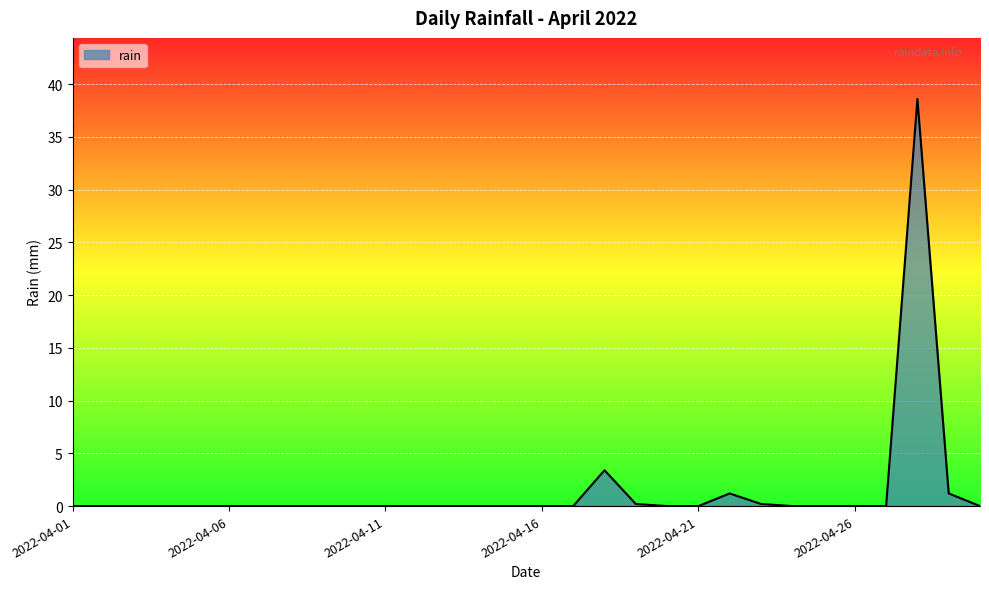

What is the difference between the maximum and minimum values?

38.6